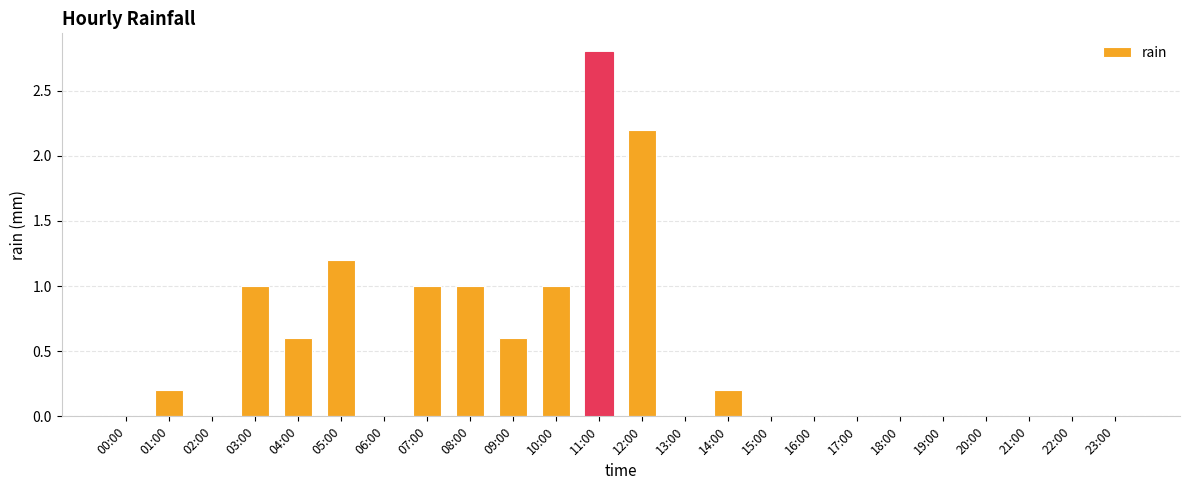

What is the change in value from 02:00 to 03:00?

+1.0